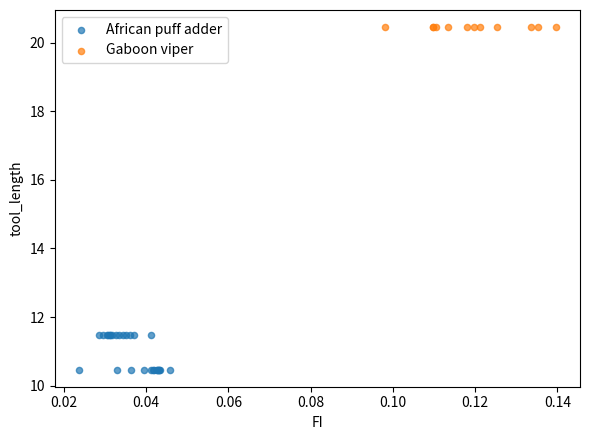

Which series reaches the maximum Y coordinate?

Gaboon viper